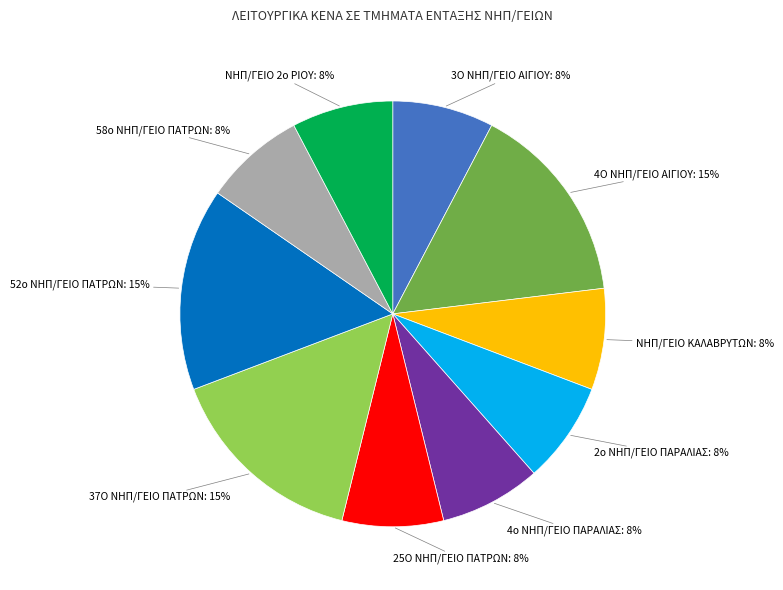

Do ΝΗΠ/ΓΕΙΟ ΚΑΛΑΒΡΥΤΩΝ and 4ο ΝΗΠ/ΓΕΙΟ ΠΑΡΑΛΙΑΣ together represent more than half of the pie?

No